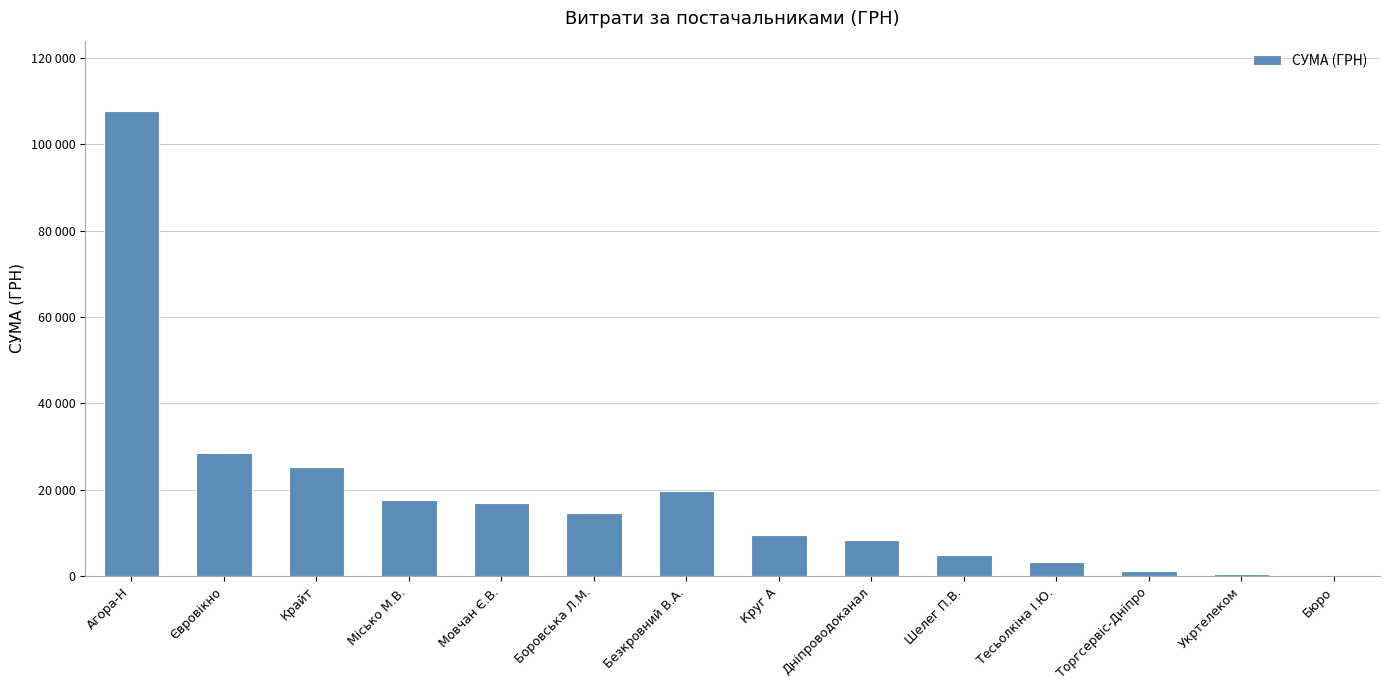

List the labels in order of value, largest first.

Агора-Н, Євровікно, Крайт, Безкровний В.А., Місько М.В., Мовчан Є.В., Боровська Л.М., Круг А, Дніпроводоканал, Шелег П.В., Тесьолкіна І.Ю., Торгсервіс-Дніпро, Укртелеком, Бюро